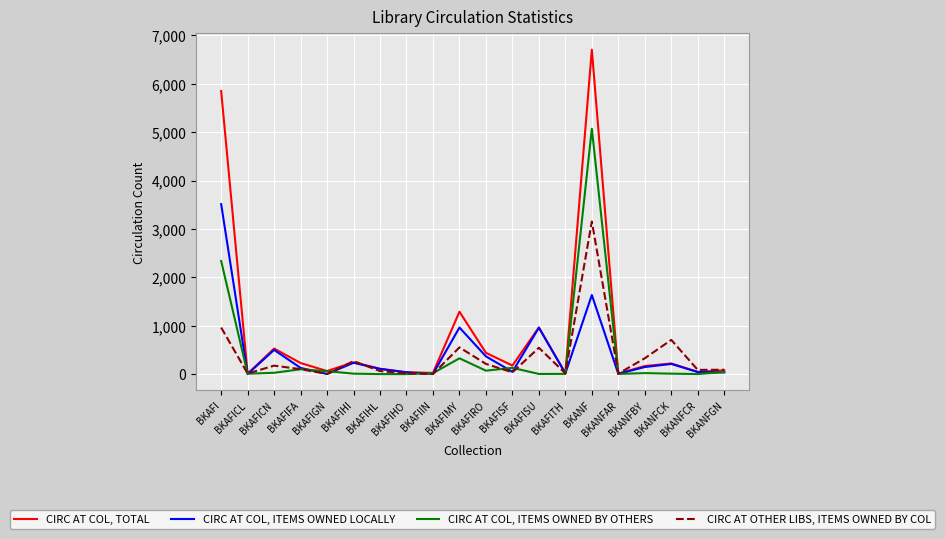

What is the difference between the CIRC AT COL, ITEMS OWNED BY OTHERS values at BKAFIFA and BKAFI?

2238